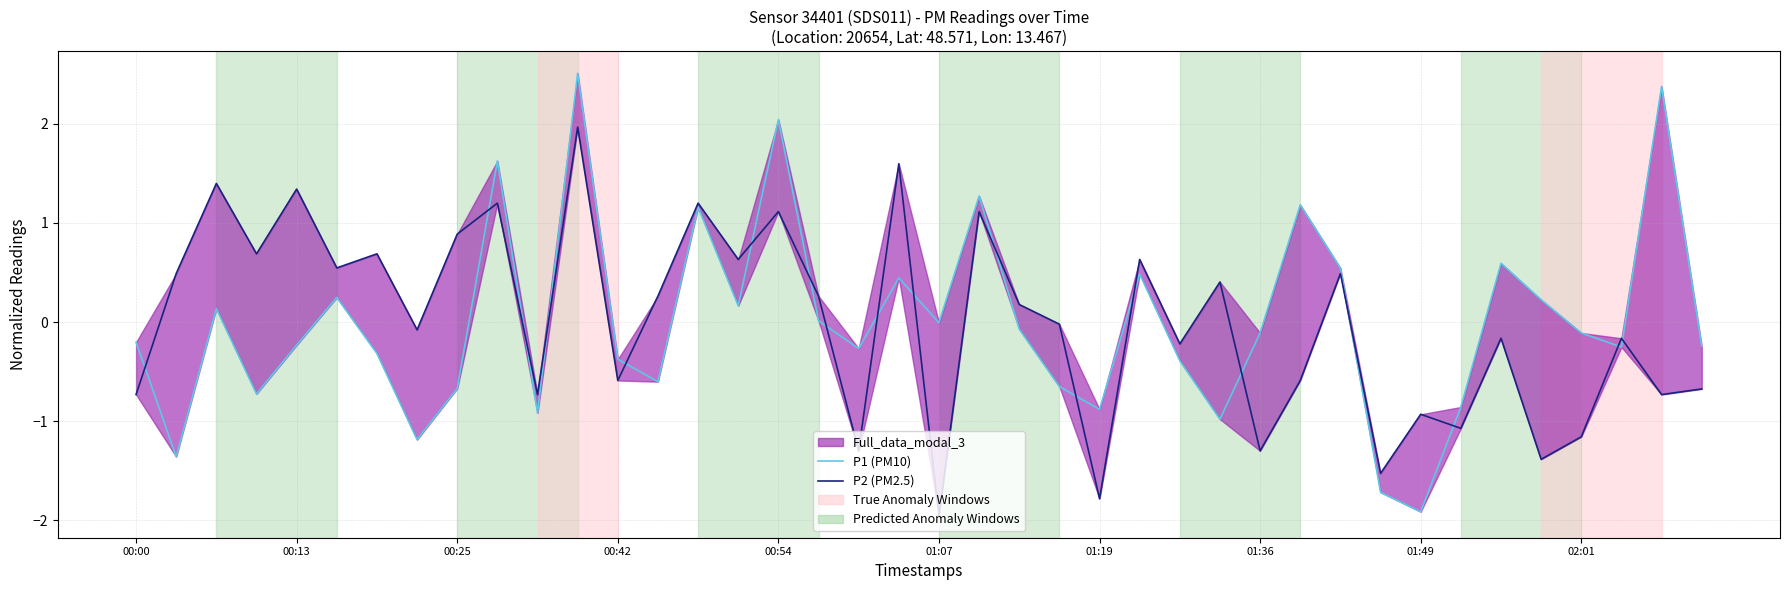

Which has a higher value, 30 or 19?

30